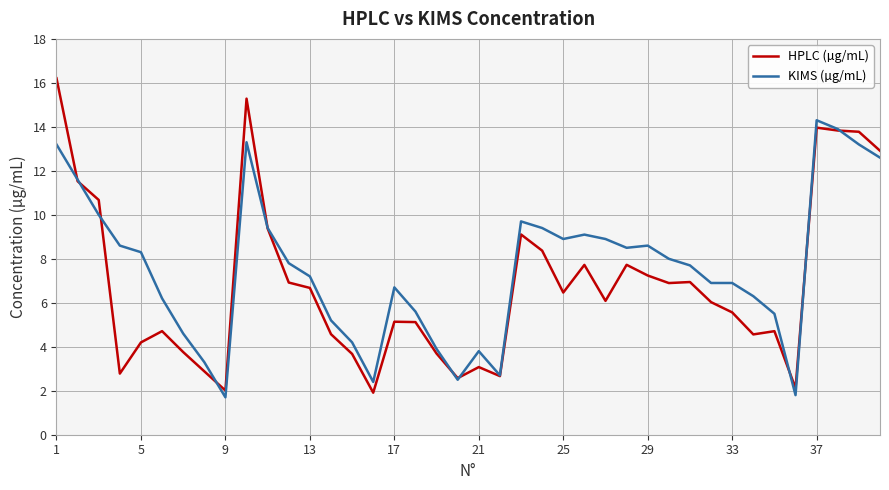

What is the minimum value shown in the chart?

1.7